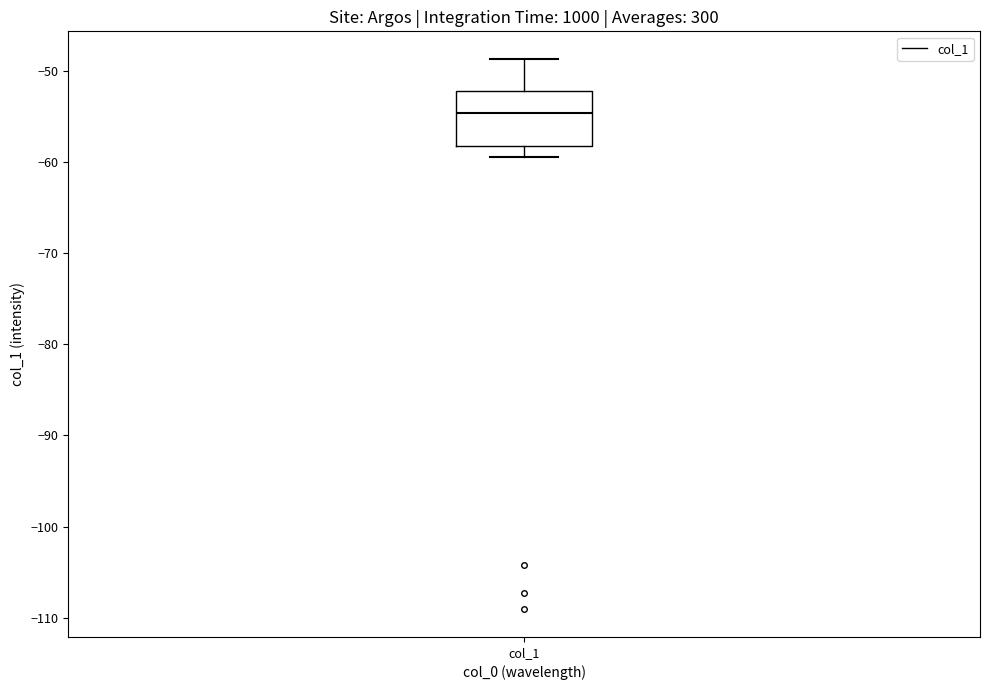

Where is the upper edge of the box for col_1 on the y-axis? The values are not printed on the chart, so give them approximately, as read against the axis.

-52